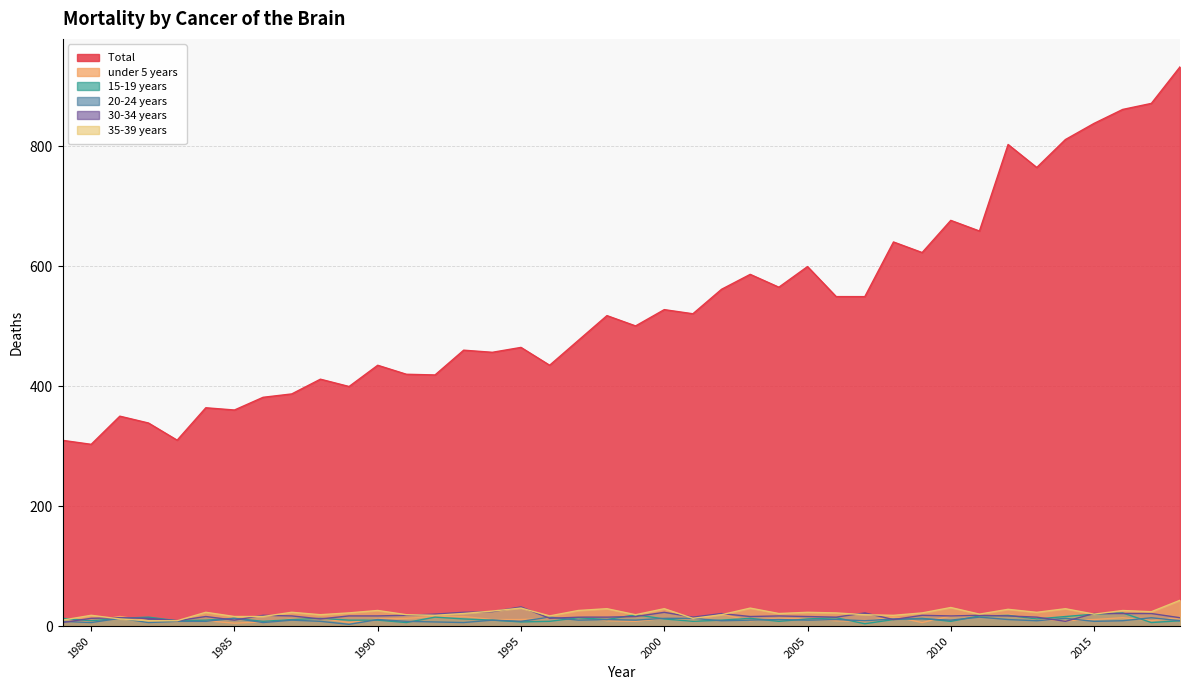

Reading right to left, what are all the values shown in this chart?

Total : 932.3	871.3	861.3	838.0	811.1	764.5	802.9	658.6	676.4	622.7	640.4	549.3	549.3	599.4	565.0	586.4	561.5	520.7	527.6	500.4	517.6	476.3	434.9	464.6	456.5	460.0	418.7	419.9	434.9	399.4	411.7	387.1	381.5	360.3	364.0	310.0	338.6	350.0	303.1	309.7
under 5 years: 14.0	9.0	14.0	11.0	9.0	11.0	20.0	17.0	17.0	6.0	16.0	8.0	9.0	12.0	13.0	9.0	20.0	8.0	13.0	8.0	9.0	16.0	13.0	11.0	11.0	16.0	16.0	13.0	12.1	6.0	13.1	12.0	7.0	5.0	9.0	8.0	9.1	16.1	8.0	8.0
15-19 years: 9.0	6.0	22.0	20.0	16.0	12.0	18.0	17.0	8.0	13.0	11.0	4.0	14.0	12.0	8.0	13.0	10.0	8.0	12.0	19.0	11.0	14.0	8.0	7.0	10.0	12.0	15.0	6.0	10.0	10.0	13.0	11.0	8.0	13.0	10.0	9.0	15.0	13.0	9.0	13.0
20-24 years: 9.0	14.0	9.0	8.0	13.0	9.0	11.0	15.0	10.0	12.0	12.0	9.0	11.0	10.0	11.0	10.0	9.0	13.0	13.0	10.0	11.0	10.0	15.0	8.0	10.0	6.0	7.0	8.0	11.0	3.0	8.0	10.0	6.0	13.0	8.0	8.0	6.0	13.0	6.0	8.0
30-34 years: 14.0	21.0	21.0	21.0	8.0	15.0	17.0	18.0	17.0	18.0	11.0	22.0	15.0	16.0	17.0	16.0	21.0	15.0	23.0	16.0	15.0	15.0	13.0	32.1	24.1	23.1	20.1	18.1	17.1	17.1	12.0	17.1	18.1	10.0	16.1	9.0	13.0	14.0	13.0	6.0
35-39 years: 43.1	24.1	26.1	20.0	29.1	23.0	28.1	20.0	31.1	22.0	18.0	19.0	22.1	23.1	21.1	30.1	19.1	13.0	29.1	19.1	29.1	26.1	17.1	30.1	25.1	21.1	18.1	19.1	26.1	22.1	19.1	23.1	16.1	16.1	23.1	9.0	9.0	12.1	18.1	10.0